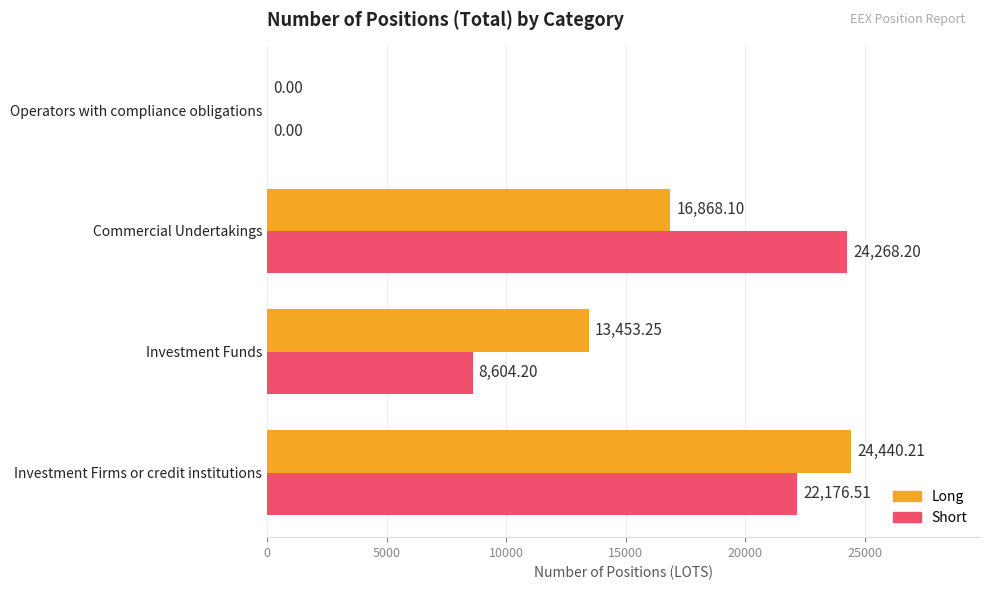

At which label is Long closest to 12220?

Investment Funds